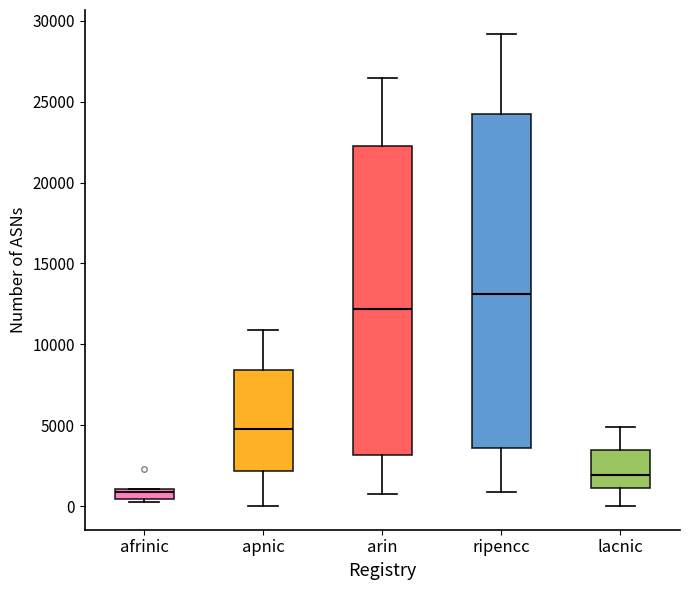

Which box's median line is the highest?

ripencc